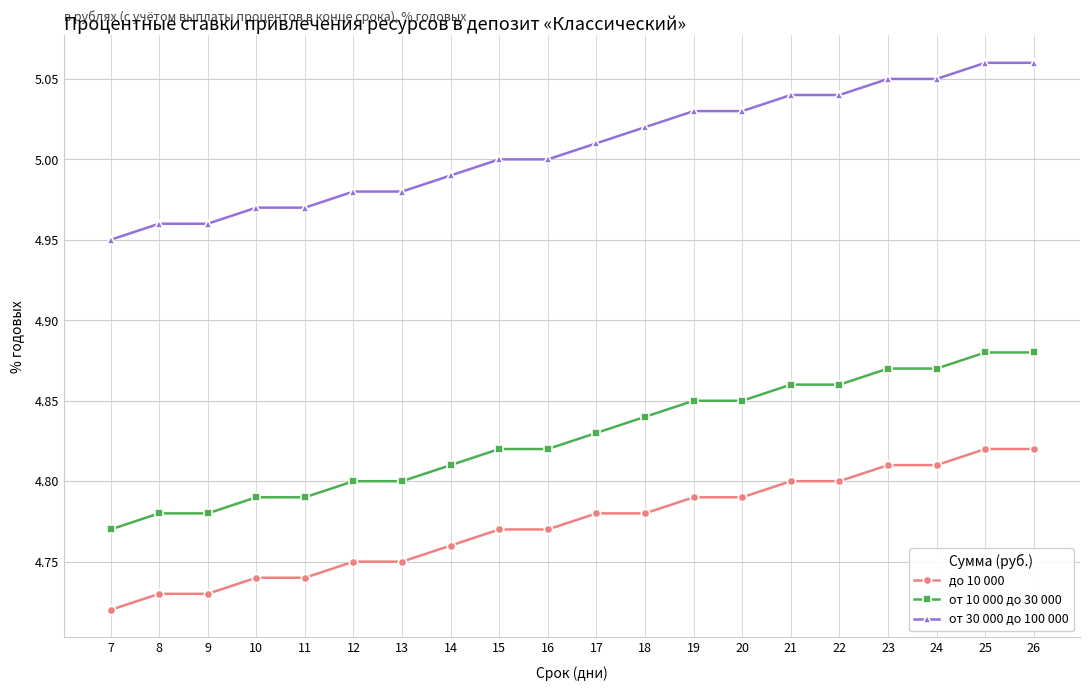

True or false: до 10 000 and от 10 000 до 30 000 intersect in this chart.

False